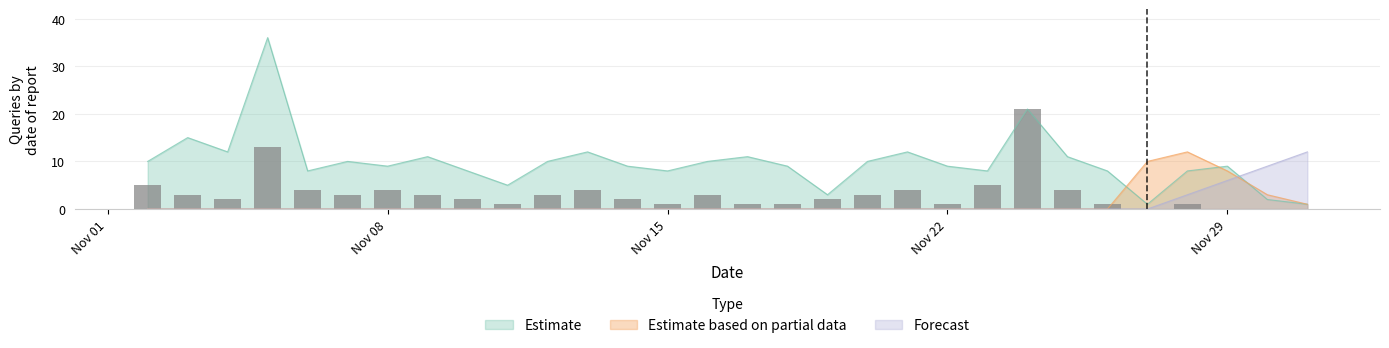

The value of Estimate based on partial data at Nov 22 is -6. True or false?

False